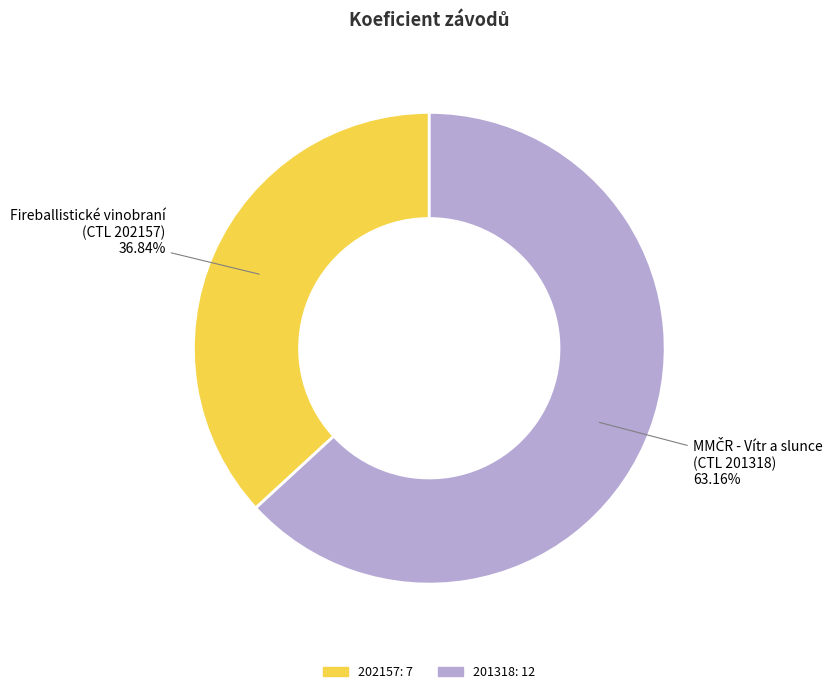

To the nearest percent, what is the difference between the 201318 and 202157 slice percentages?

26%